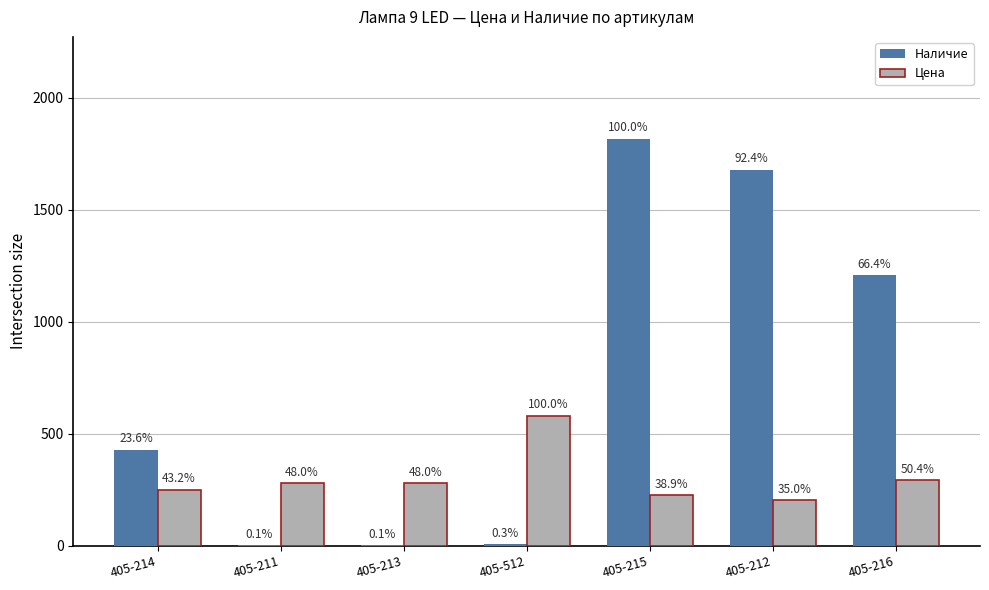

At which label does Цена reach its peak?

405-512